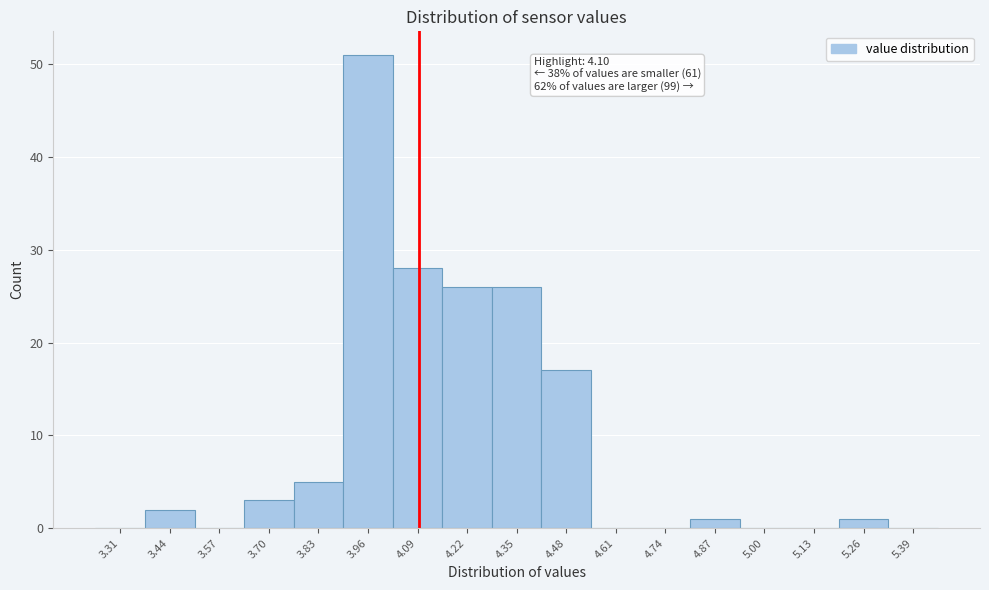

Over which range of the x-axis is the bar tallest?

3.90 to 4.03